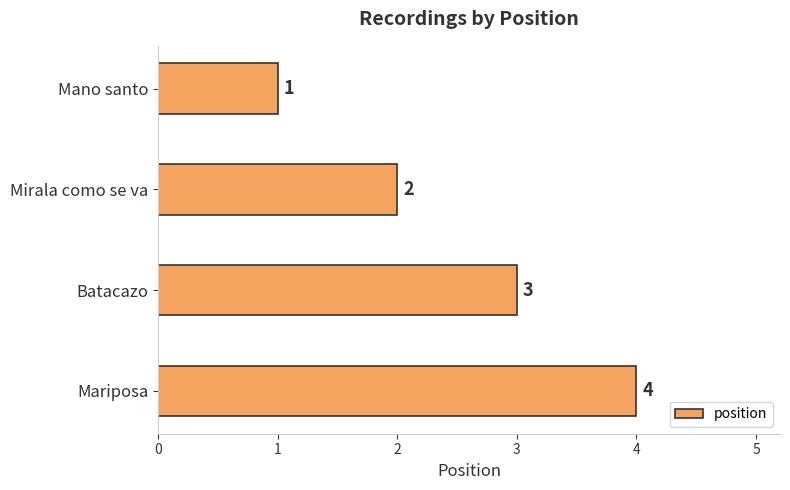

Approximately how many times larger is the value at Mariposa compared to Mano santo?

4.0